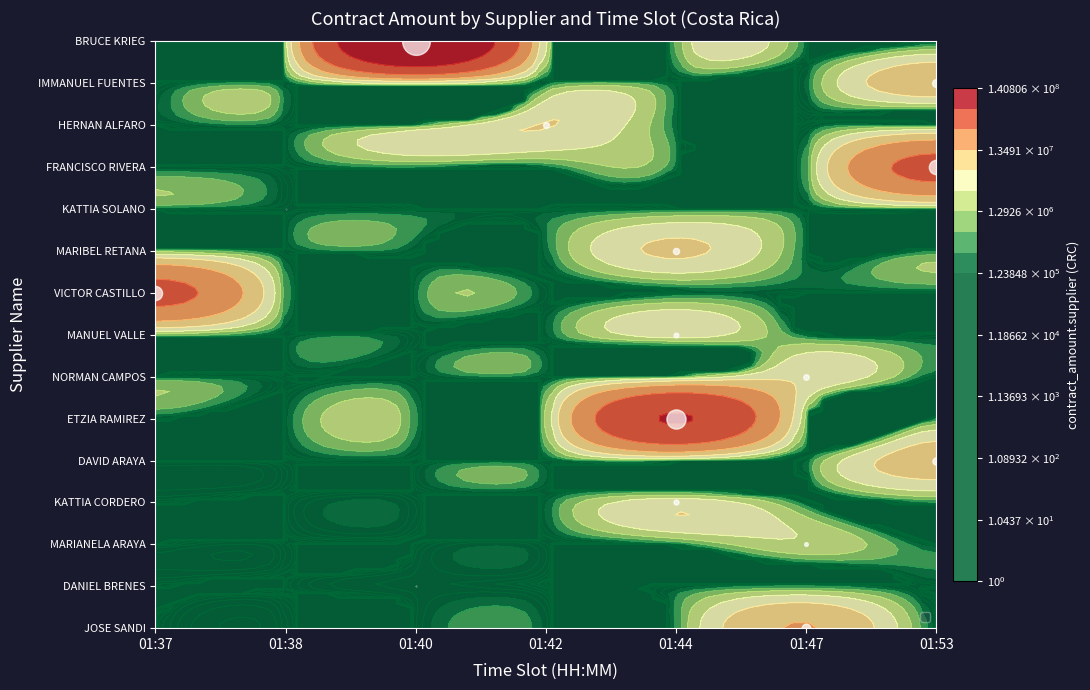

What is the difference between the maximum and minimum values in the MARIBEL HERRA RETANA series?

7114500.0